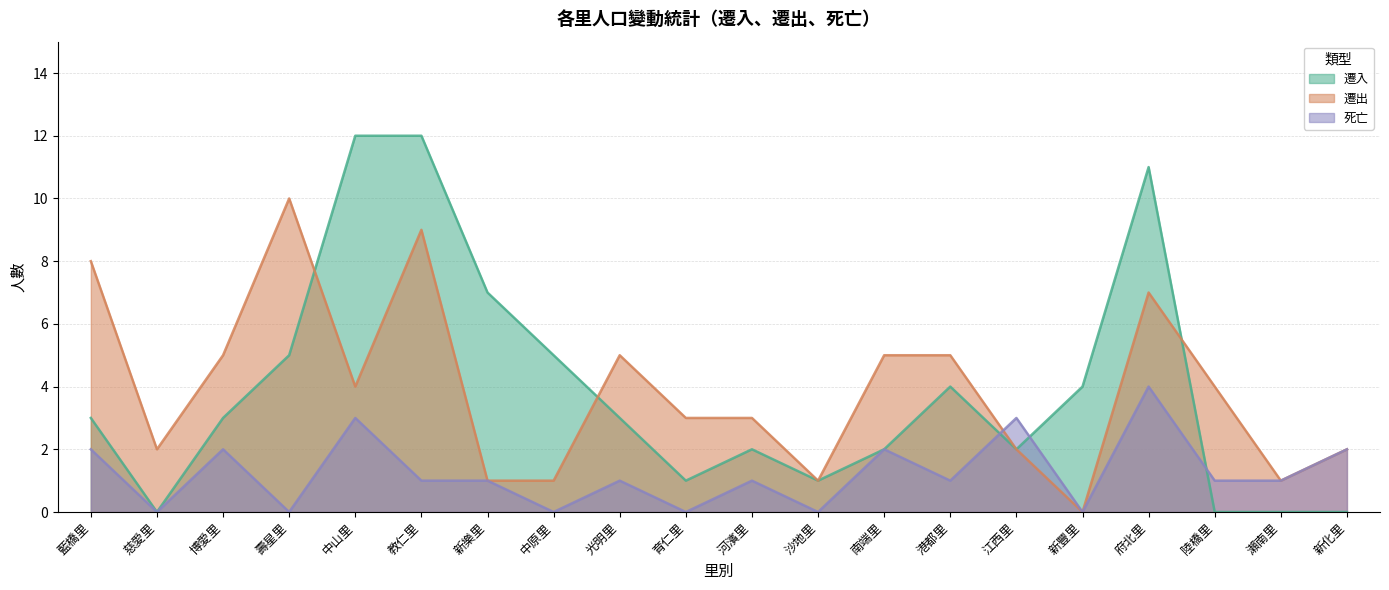

How many times do 遷入 and 遷出 cross each other?

3